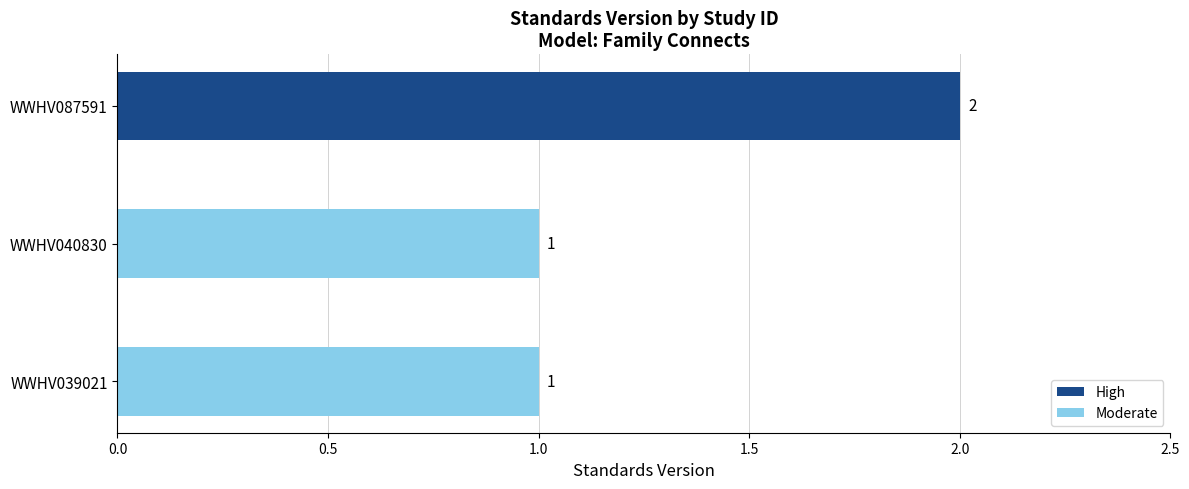

At which category does the chart reach its peak across all series?

WWHV087591